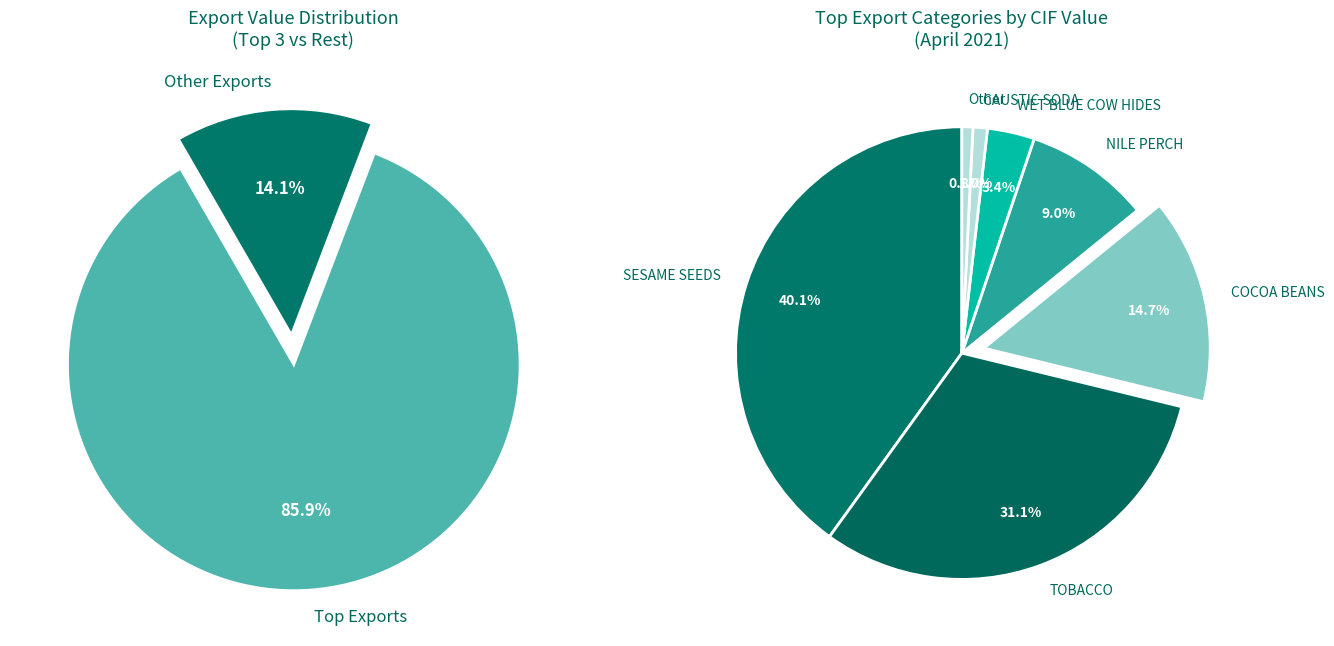

Approximately how many times larger is the value at NILE PERCH compared to TOBACCO?

0.3